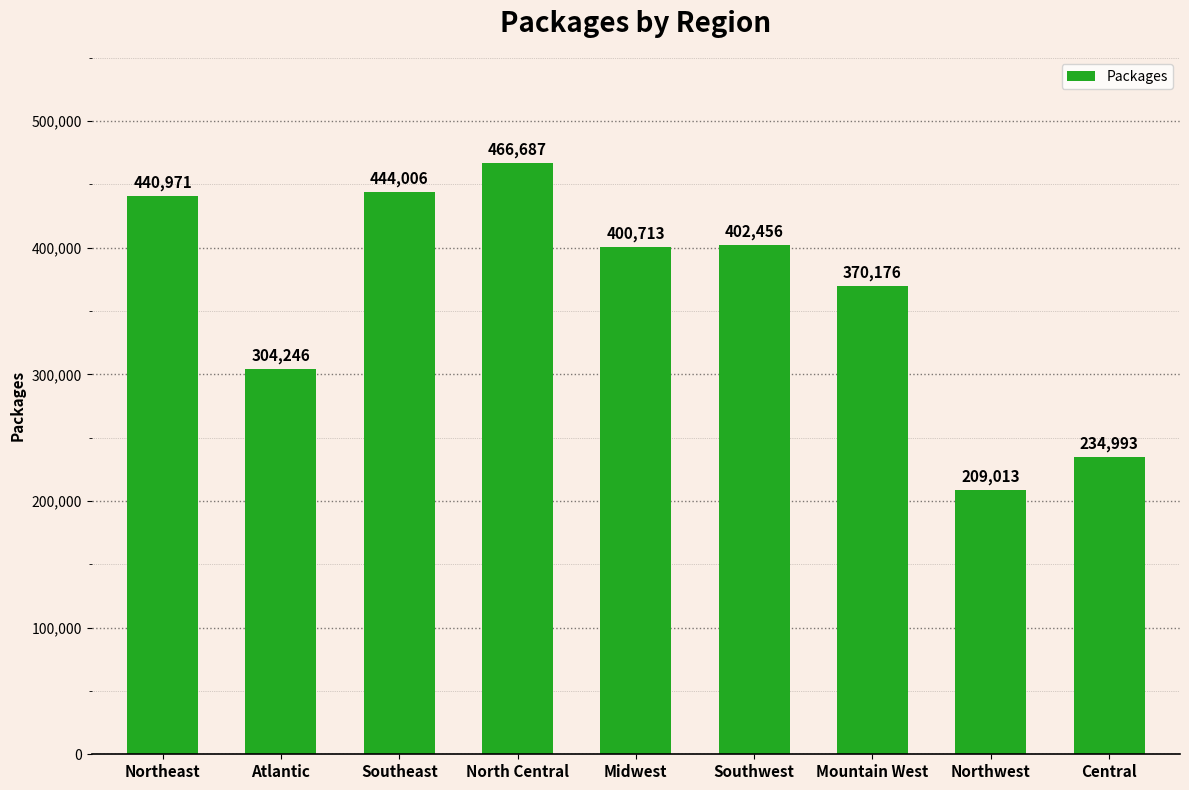

What is the label of the 5th bar from the right?

Midwest